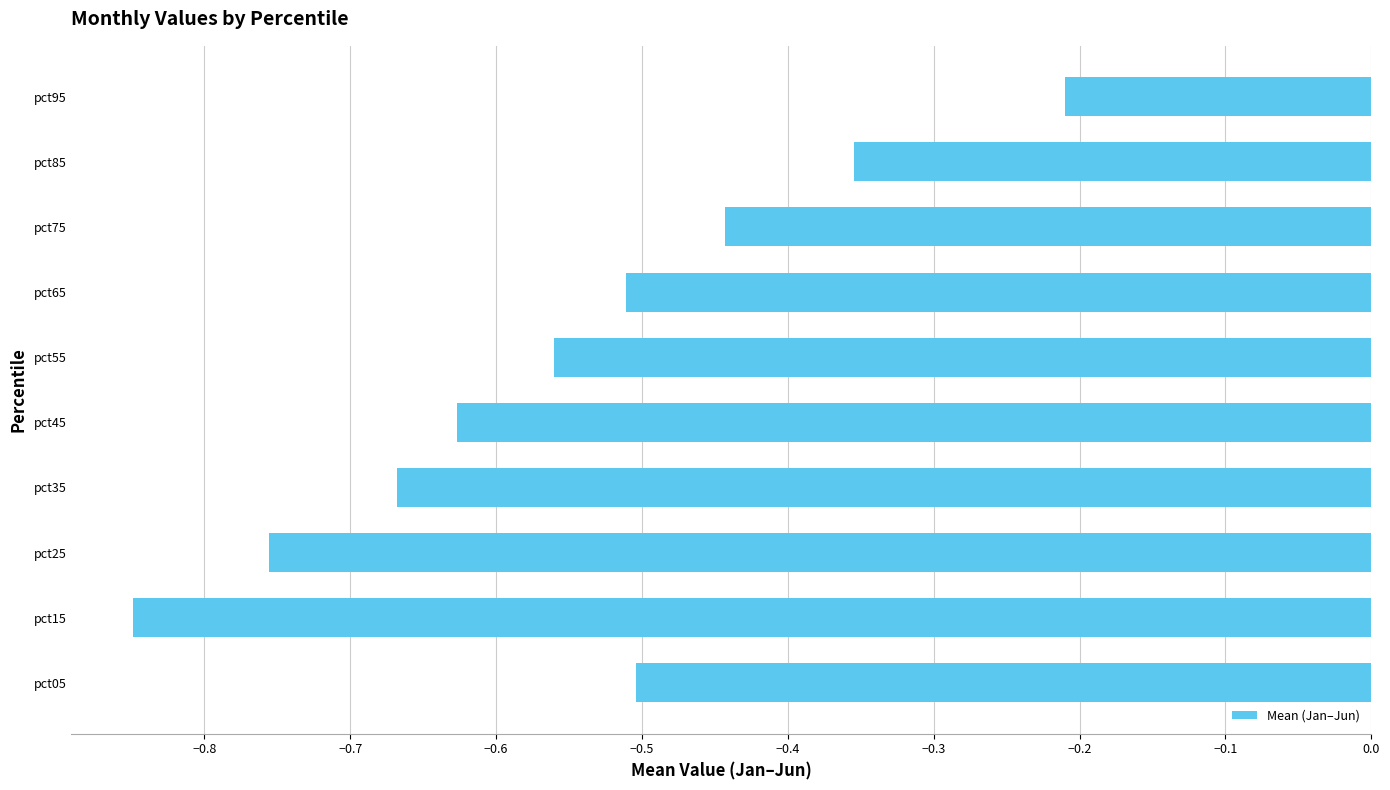

What is the difference between the second highest and second lowest values?

0.4